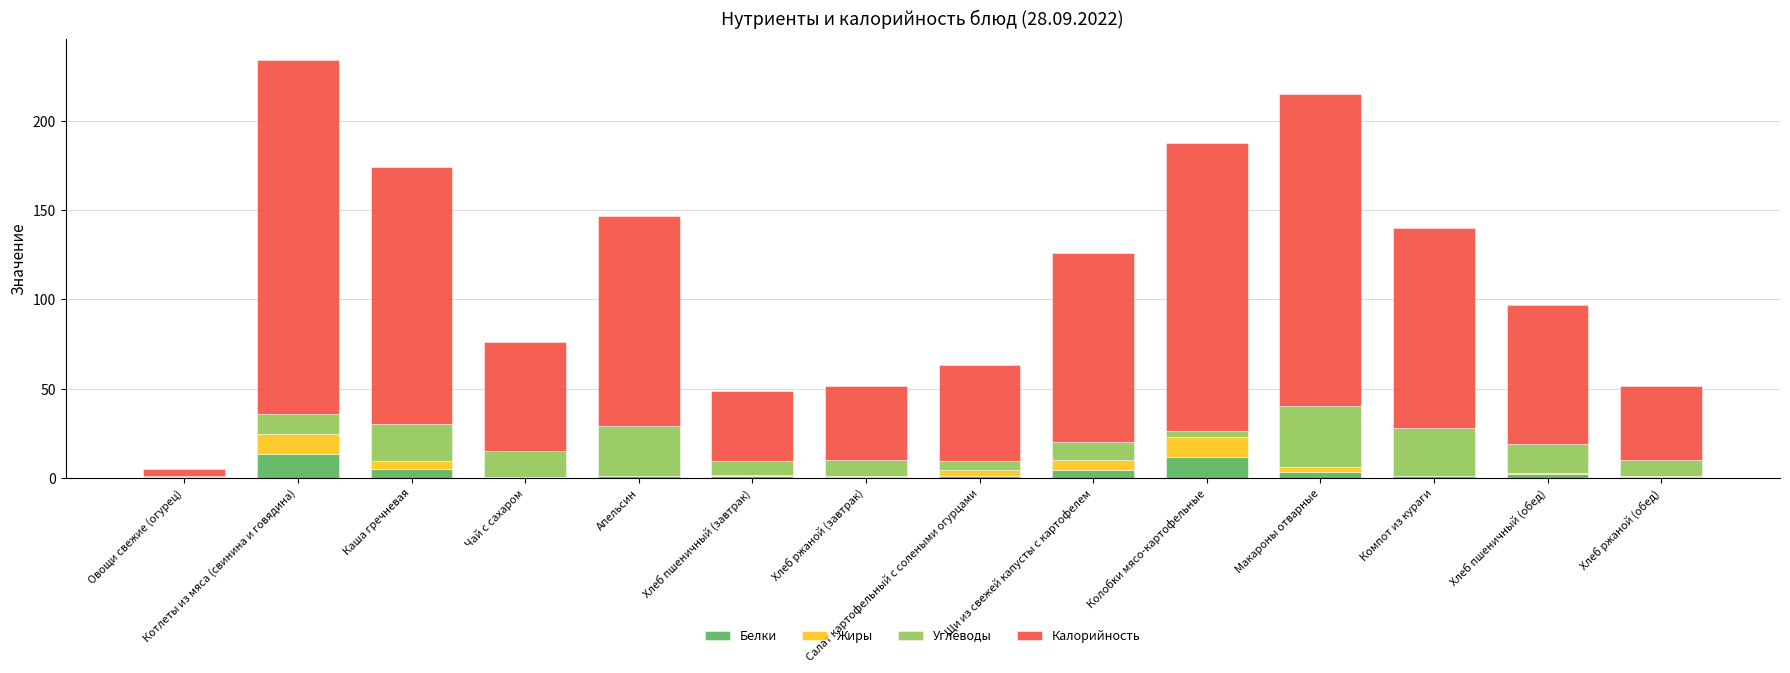

What is the sum of all Белки values?

45.2